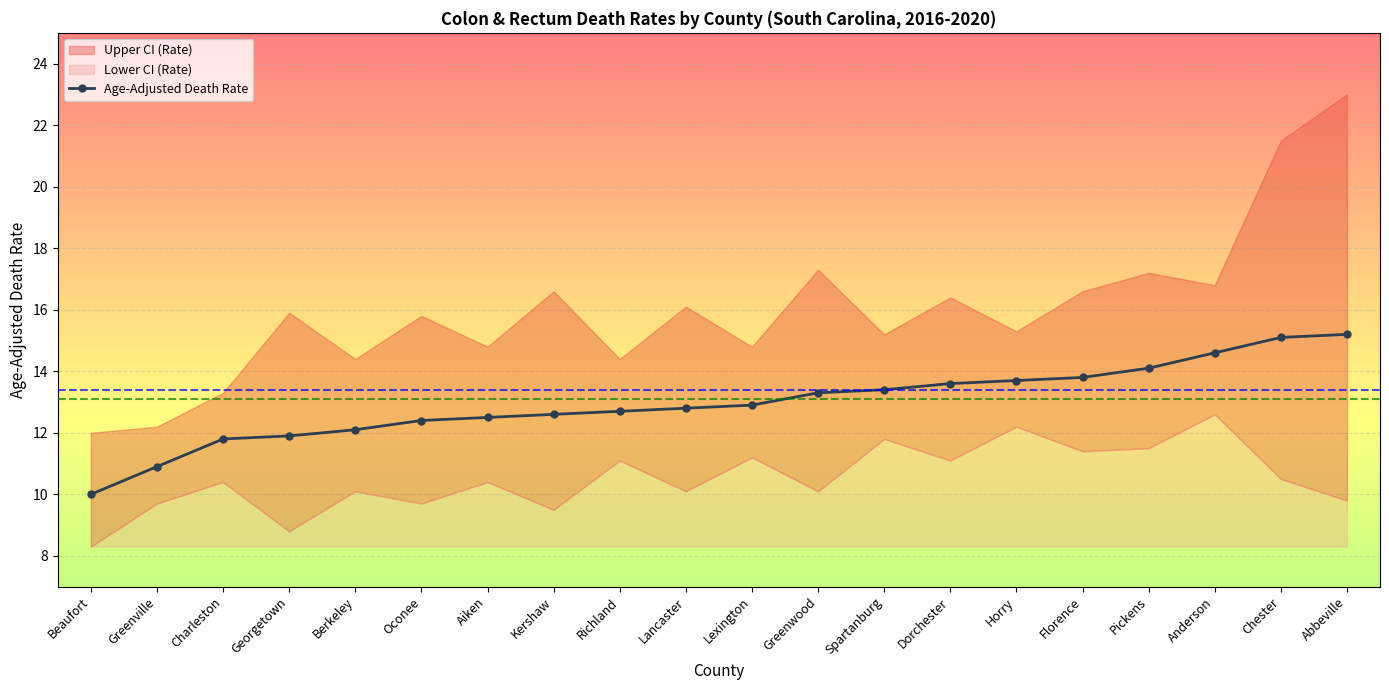

What position from the right is Lancaster?

11